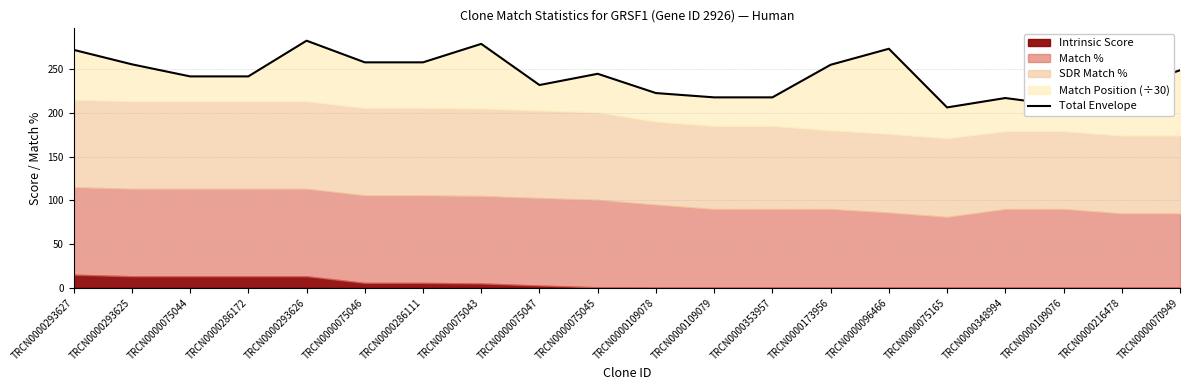

What is the maximum value shown in the chart?

282.4